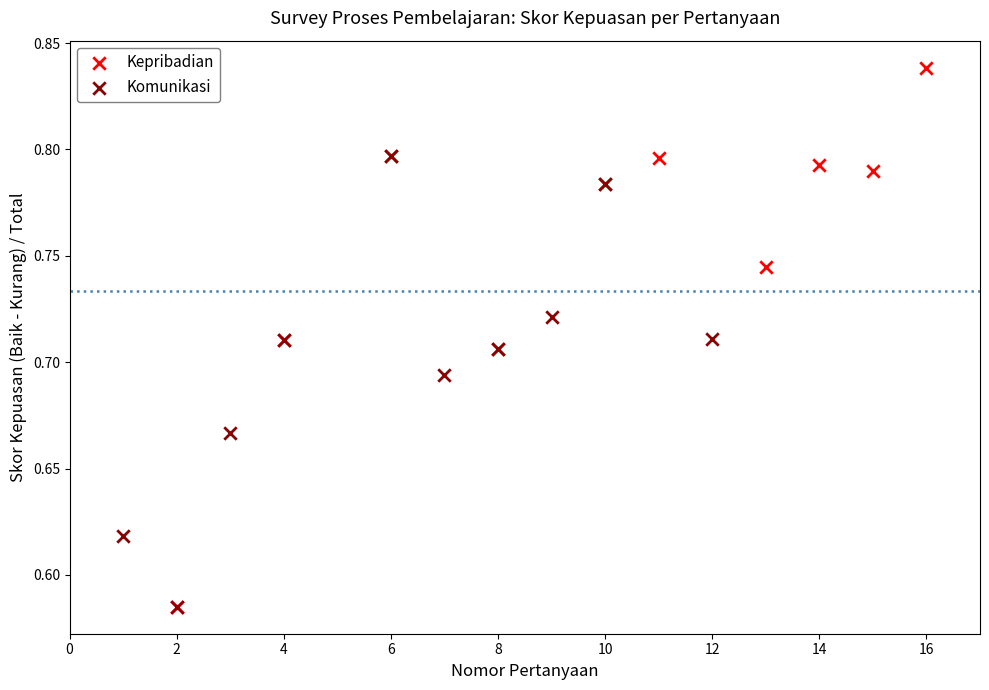

Which series has the largest Y range (max minus min)?

Kepribadian